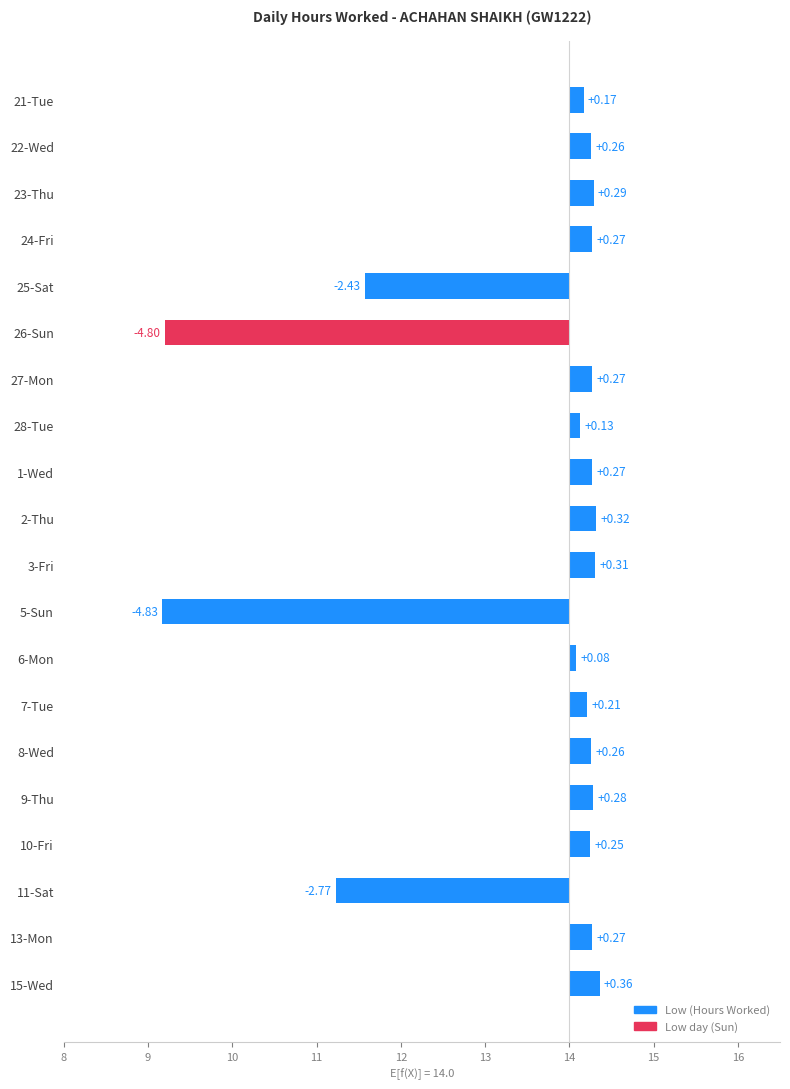

Reading right to left, what are all the values shown in this chart?

0.4	0.3	-2.8	0.2	0.3	0.3	0.2	0.1	-4.8	0.3	0.3	0.3	0.1	0.3	-4.8	-2.4	0.3	0.3	0.3	0.2